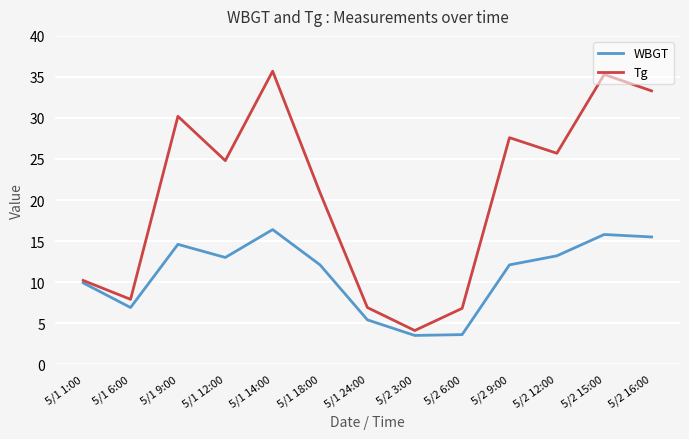

What is the highest value of the Tg series?

35.7